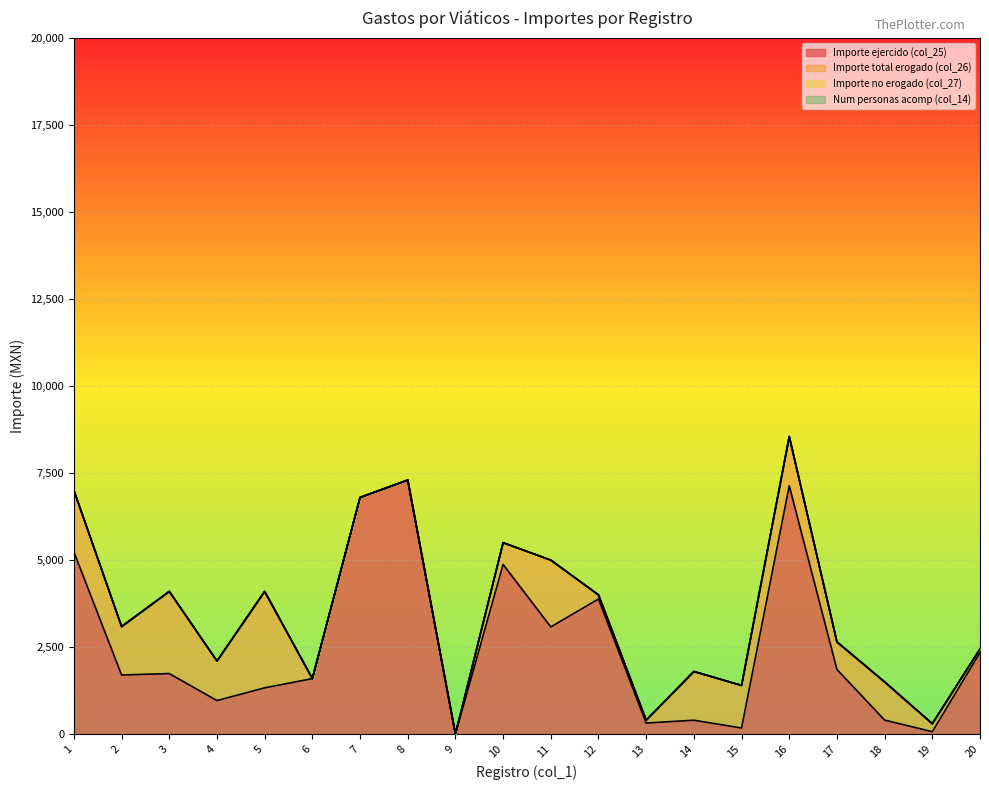

What value does the Importe ejercido (col_25) series have at 14?

400